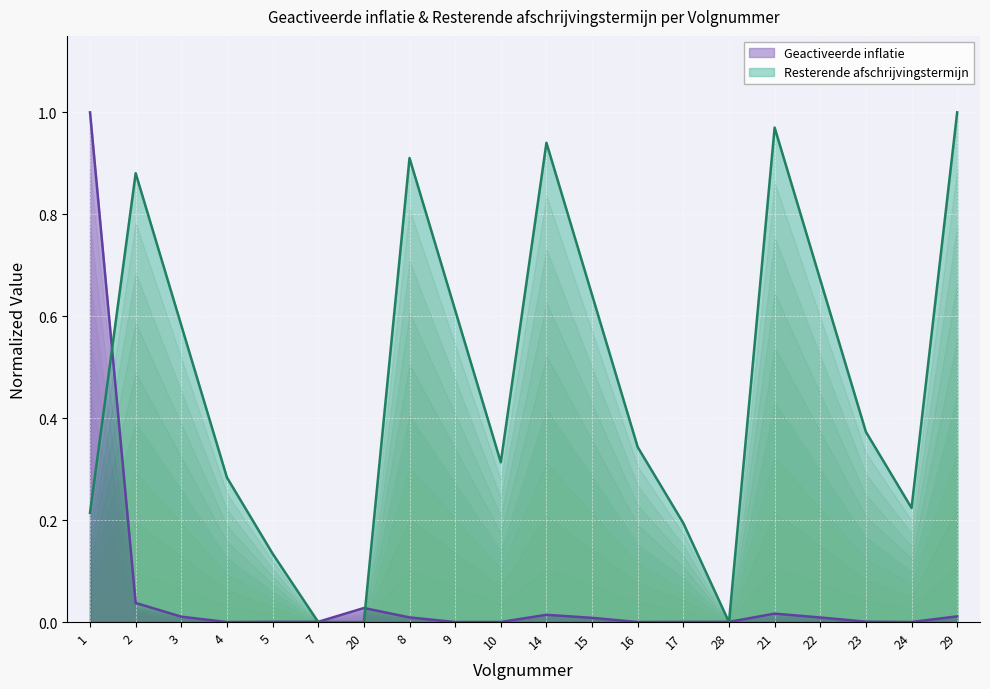

What is the label of the 12th point from the left?

15